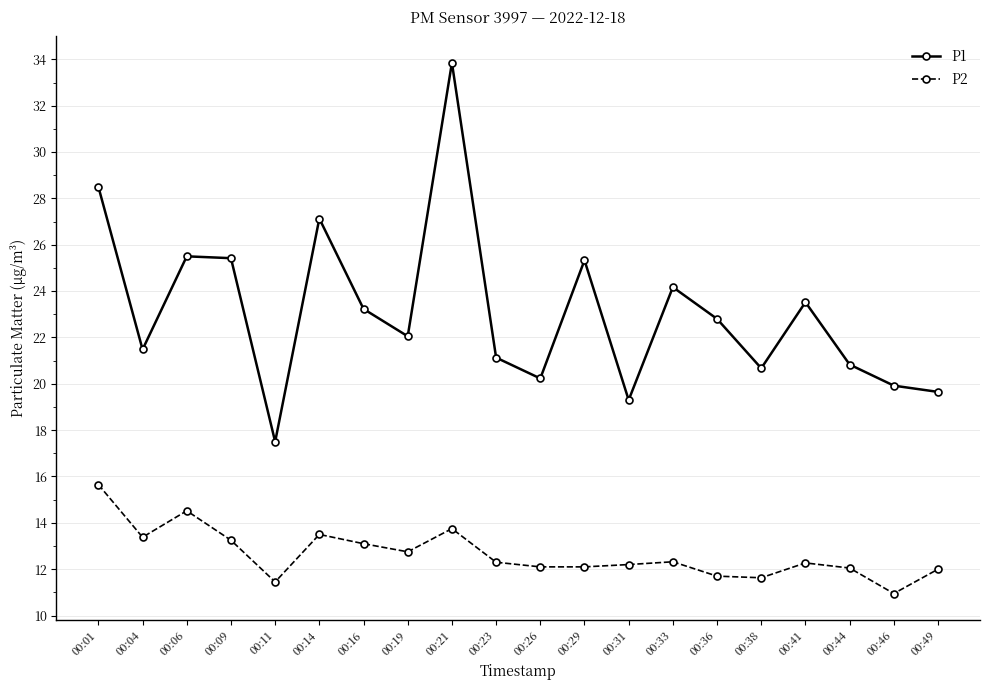

In P1, how many points are higher than both neighbors (excluding endpoints)?

6